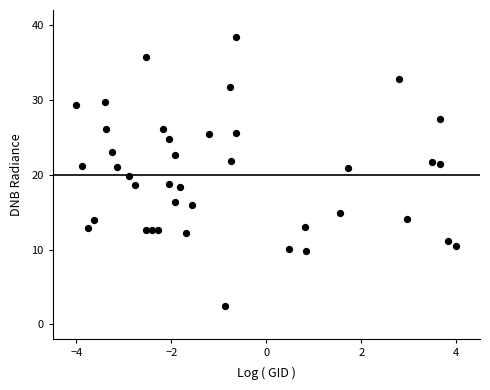

What is the range of Y values (max minus min)?

36.0